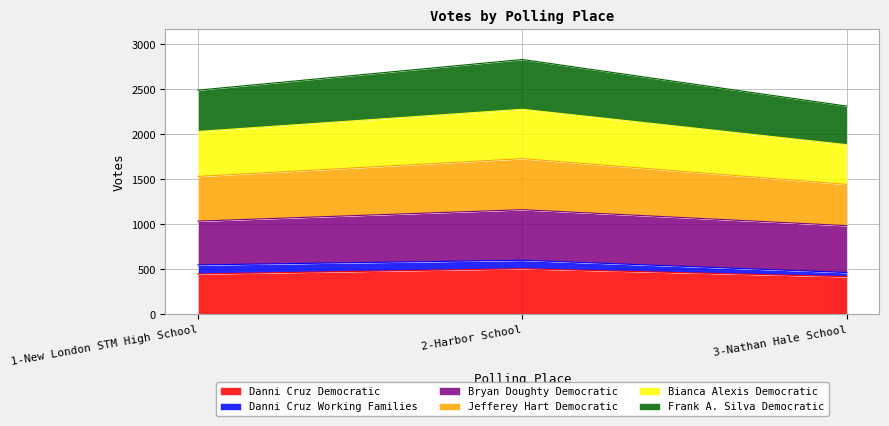

What is the lowest value of the Danni Cruz Democratic series?

419